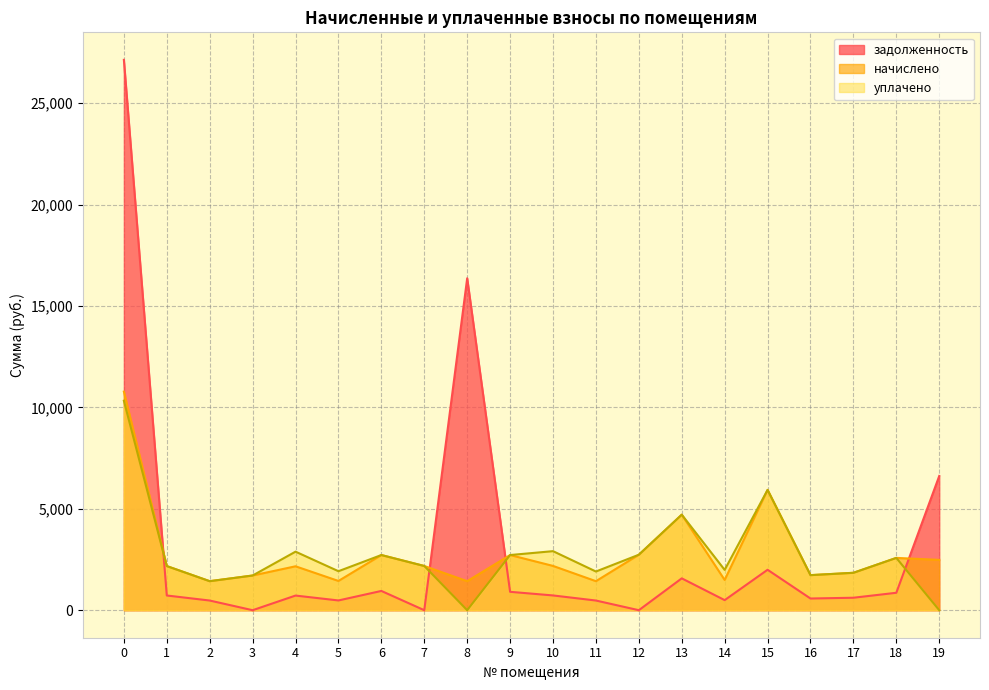

The начислено series shows 19293.1 at 0. True or false?

False